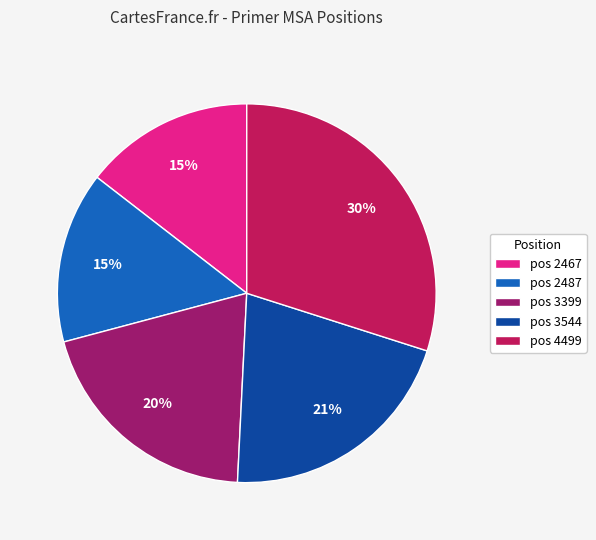

Is the sum of pos 2467 and pos 3399 greater than half?

No